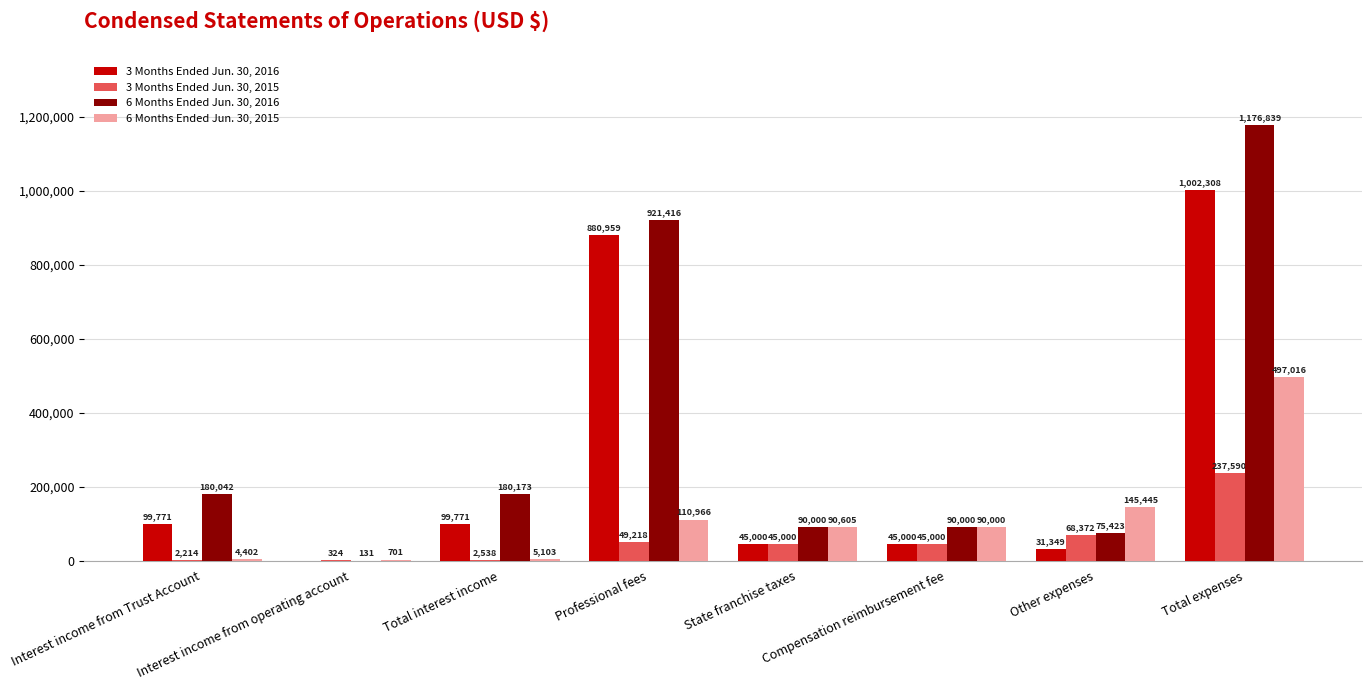

True or false: 6 Months Ended Jun. 30, 2016 has a value of 159761 at Compensation reimbursement fee.

False